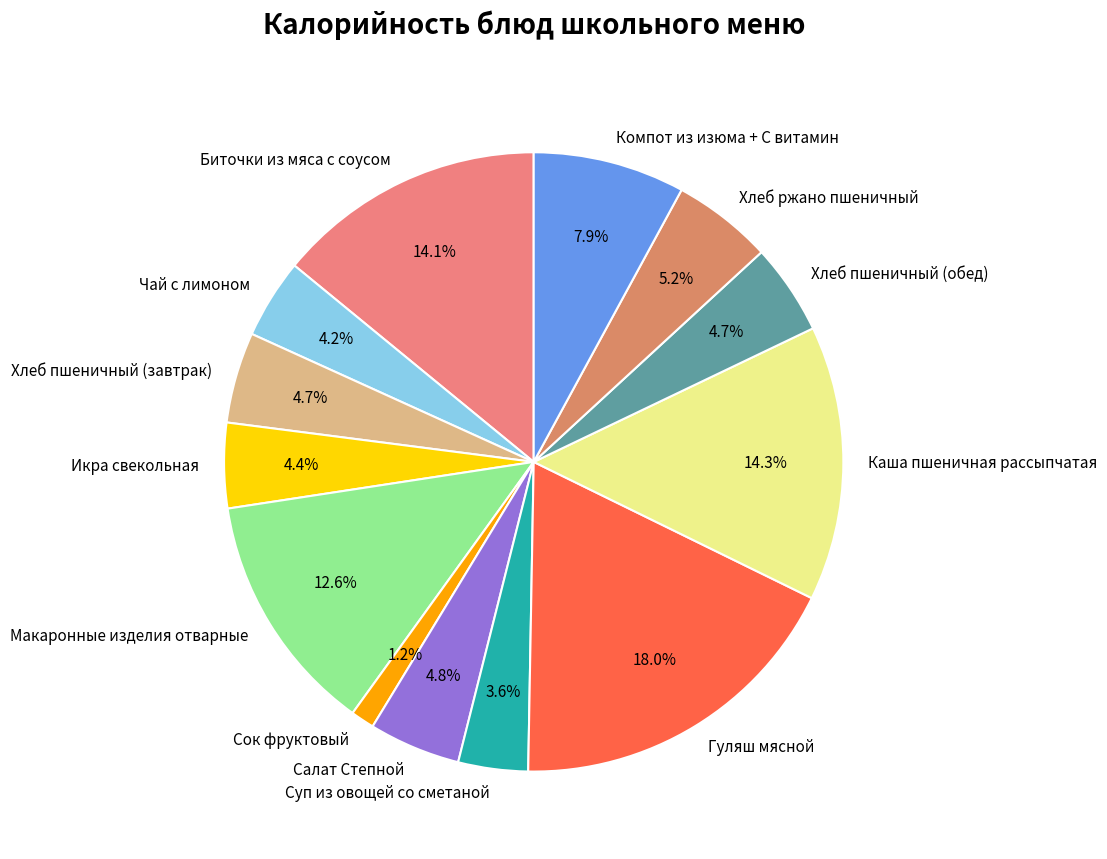

How many slices are in this pie chart?

13